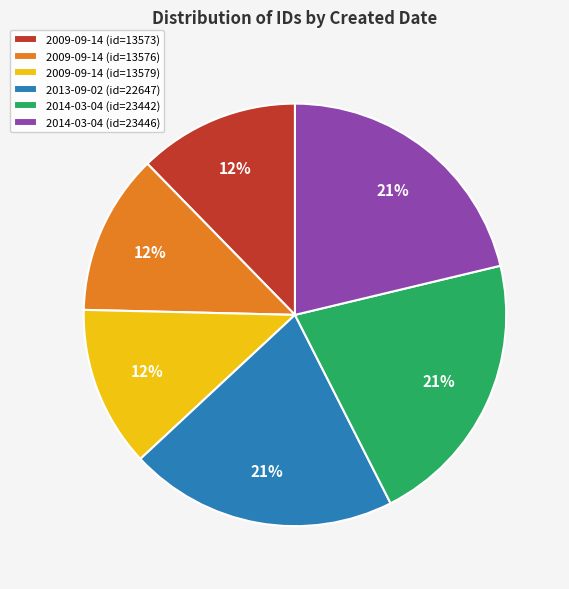

To the nearest percent, what percentage of the pie is 2009-09-14 (id=13579)?

12%